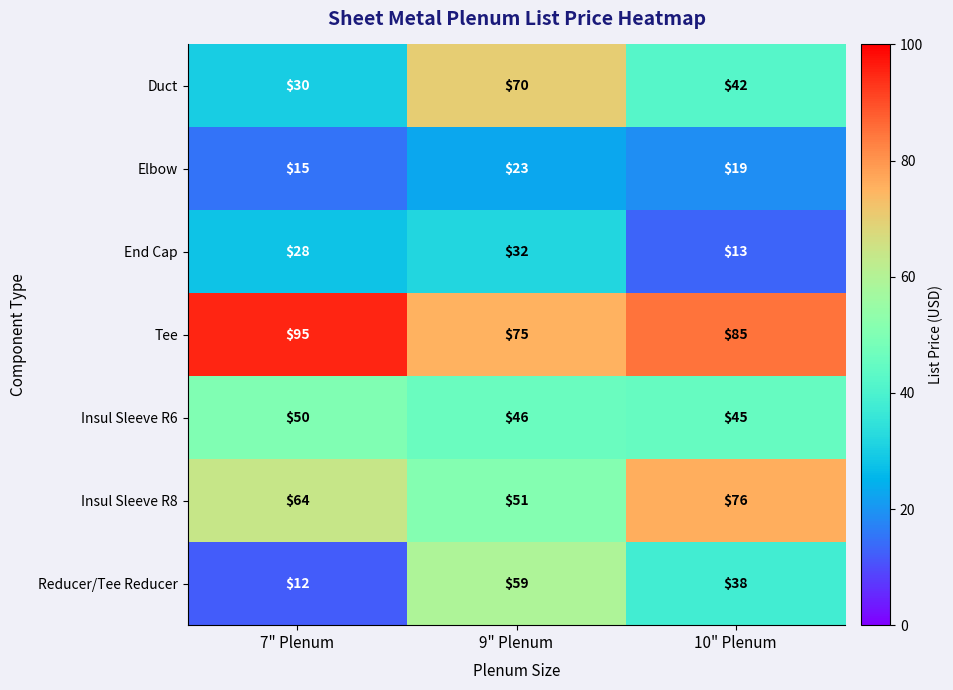

What is the minimum value for Insul Sleeve R6?

45